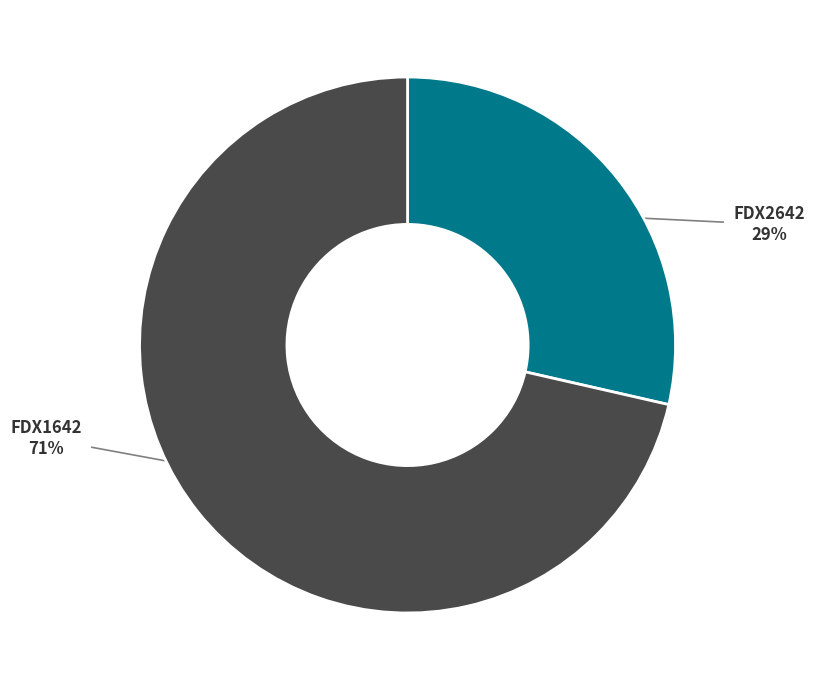

To the nearest percent, what portion does FDX1642 represent?

71%